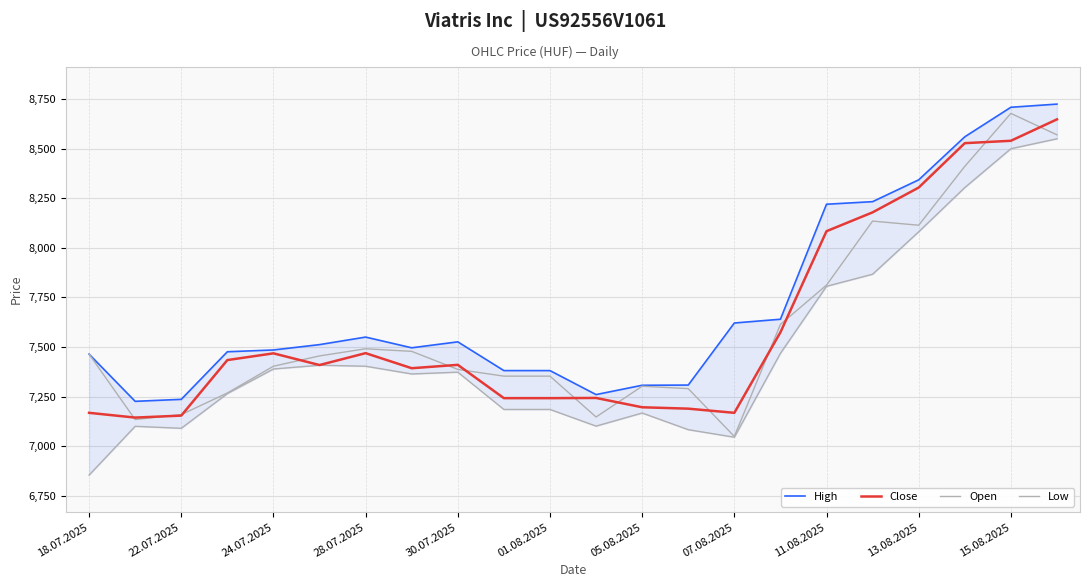

Which series changed the most between 12 and 21?

Close